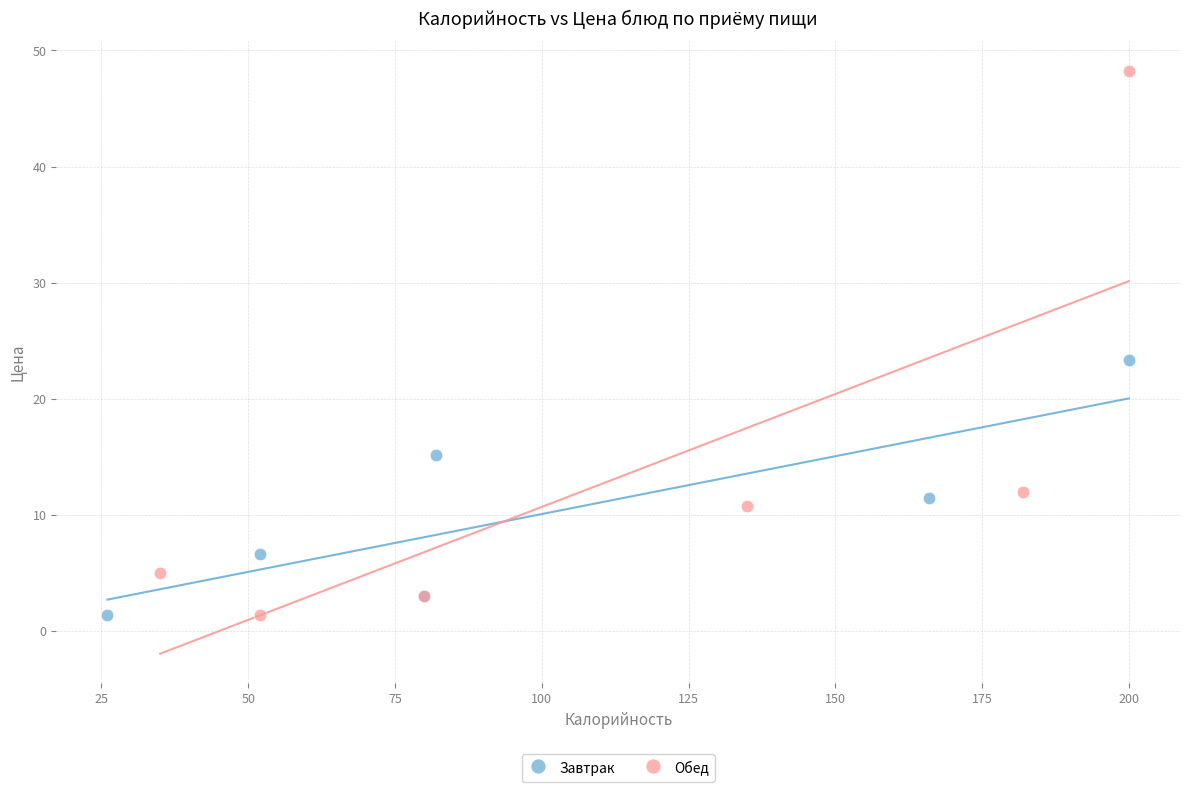

Which series has the largest Y range (max minus min)?

Обед